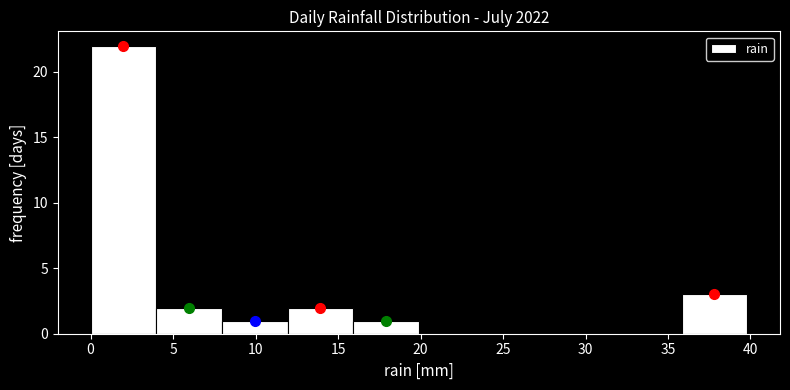

What is the height of the bar covering 36 to 40 on the x-axis? Neither the bar edges nor the heights are printed on the chart, so give them approximately, as read against the axes.

3